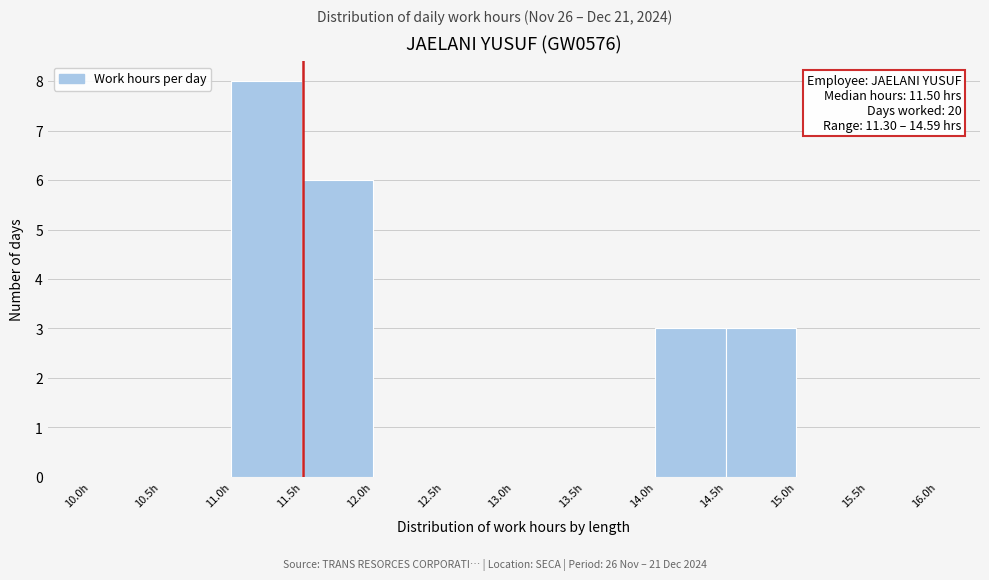

Over which range of the x-axis is the bar tallest?

11.0 to 11.5